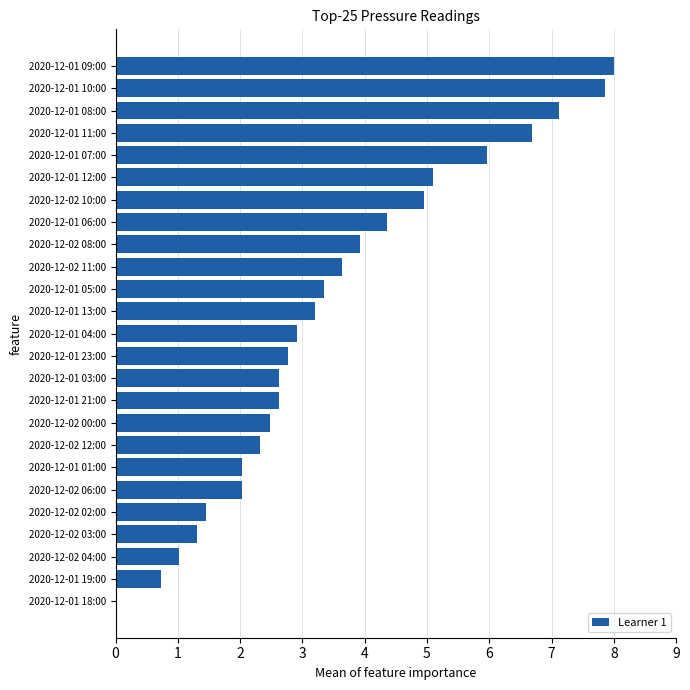

Are the bars horizontal?

Yes